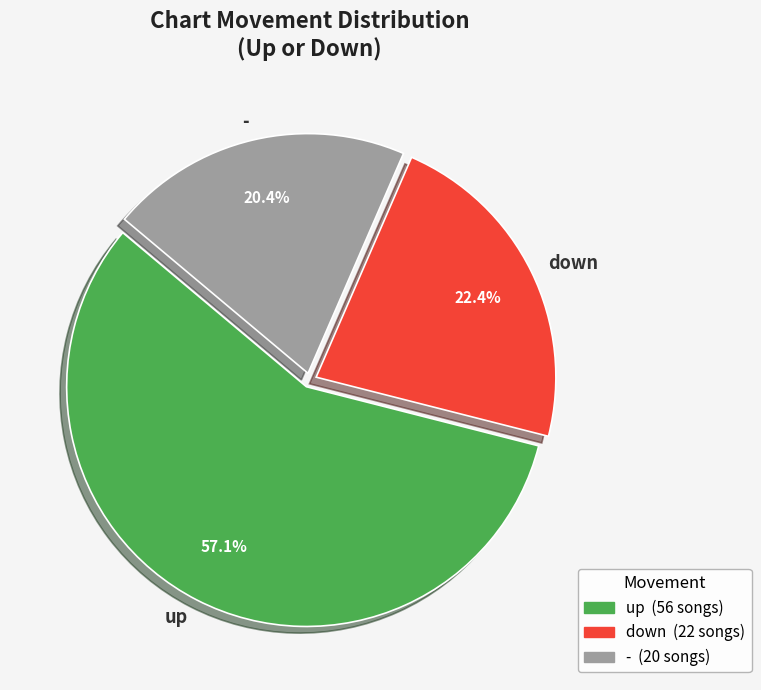

How many segments does this pie chart have?

3